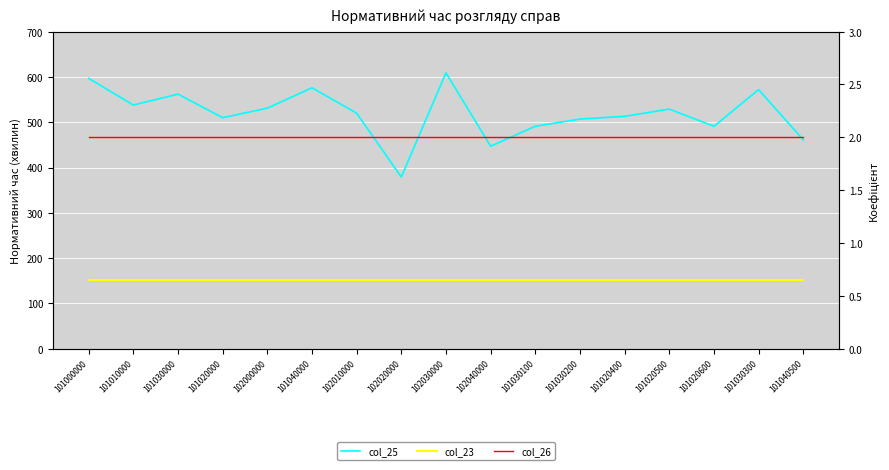

True or false: col_23 has more than 2 interior local peaks.

False